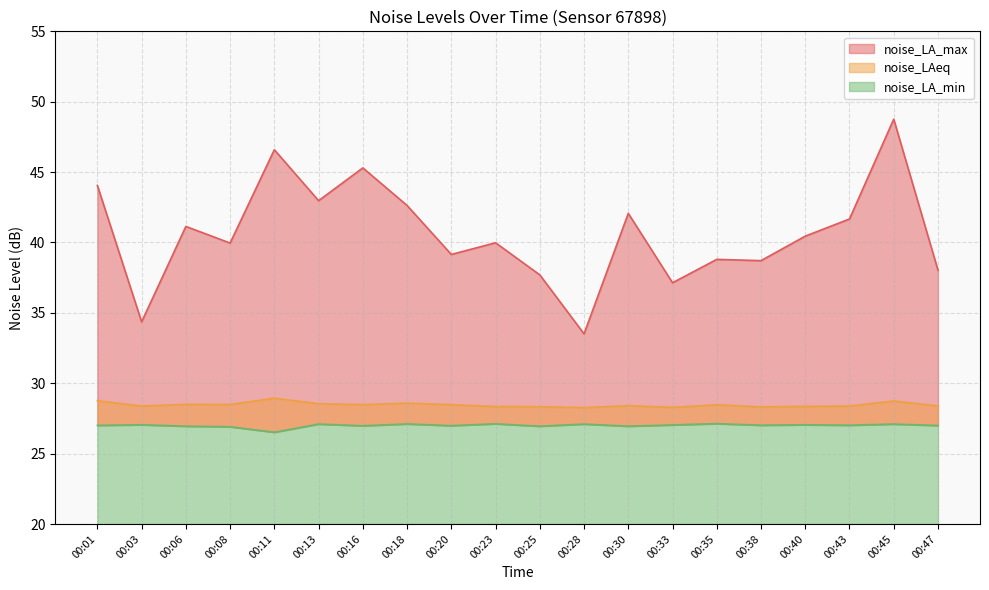

What is the value of the noise_LA_min point at the 13th from the left?

26.9